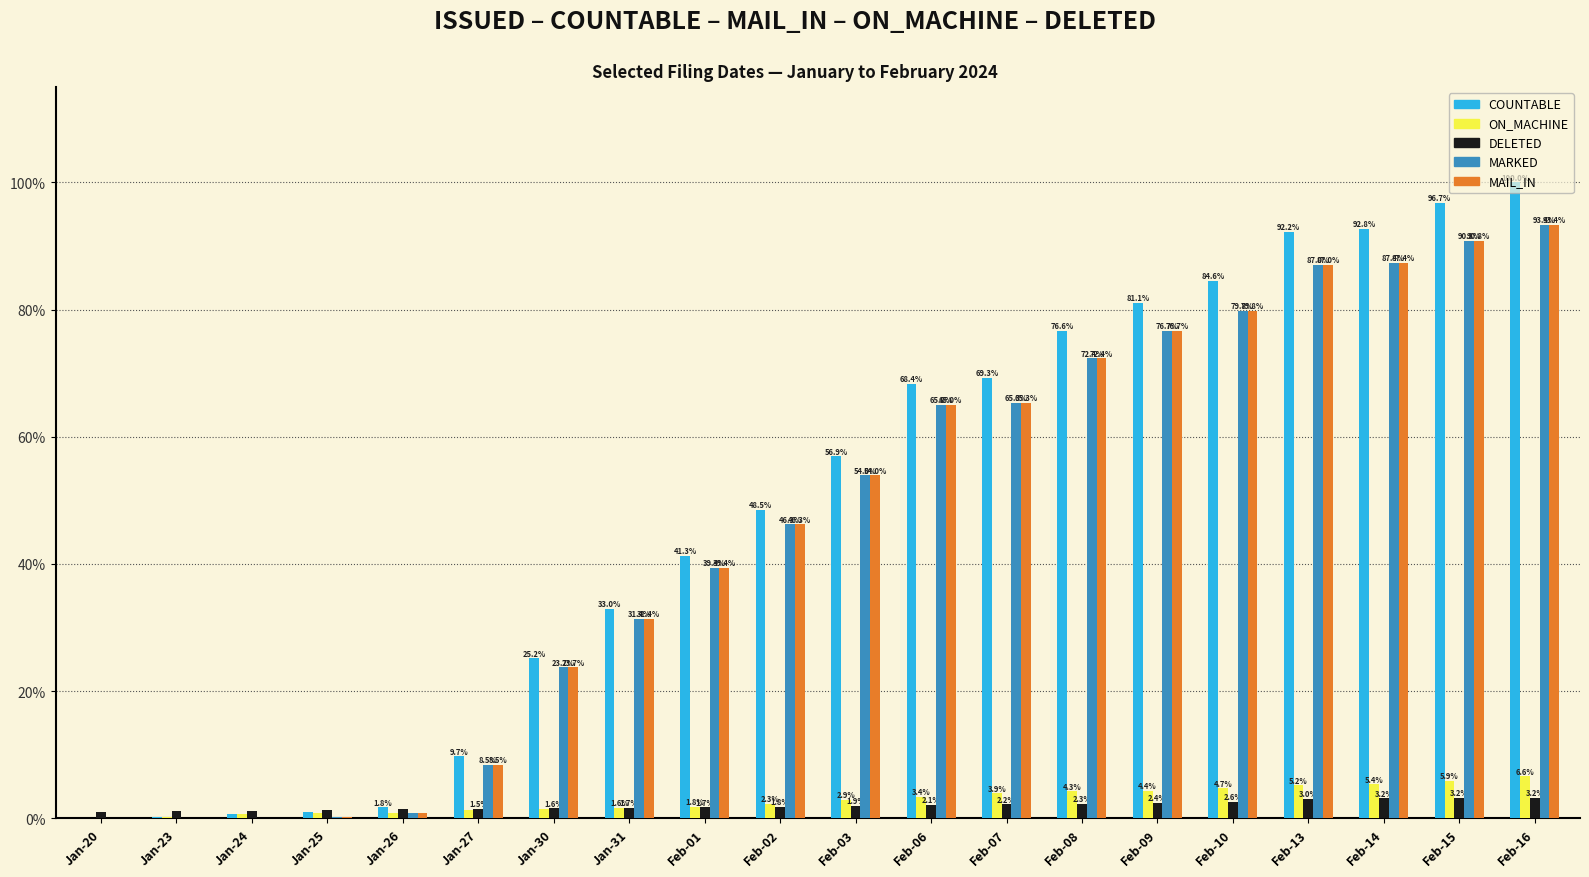

Which label corresponds to the largest value in the chart?

Feb-16